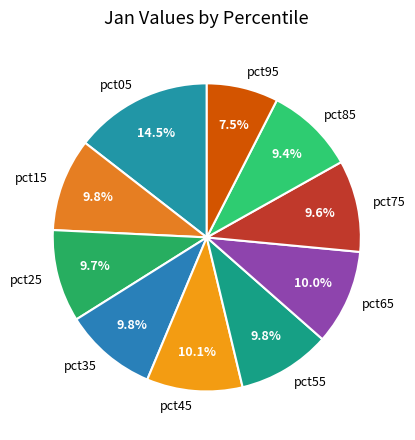

Does any single category account for the majority?

No